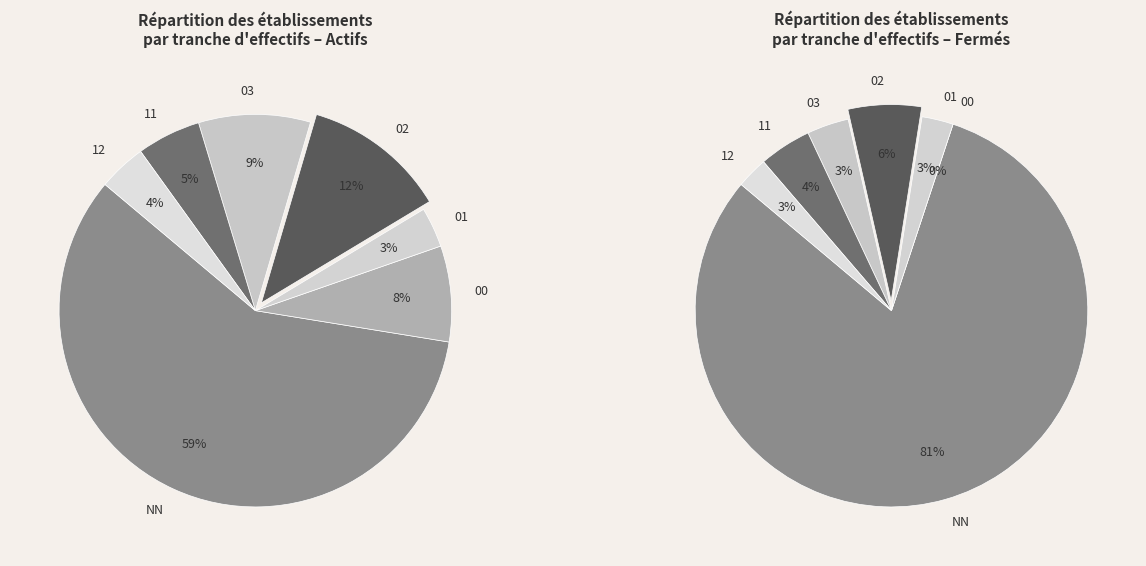

What is the majority slice?

NN